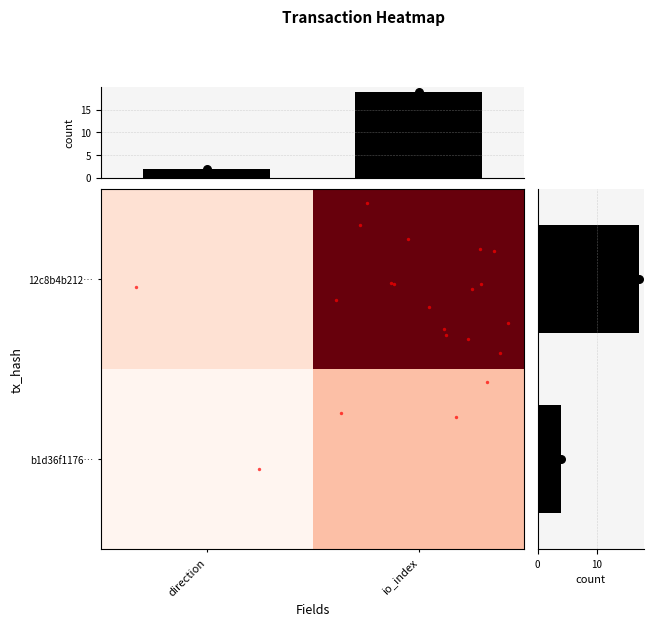

What is the greatest value displayed?

19